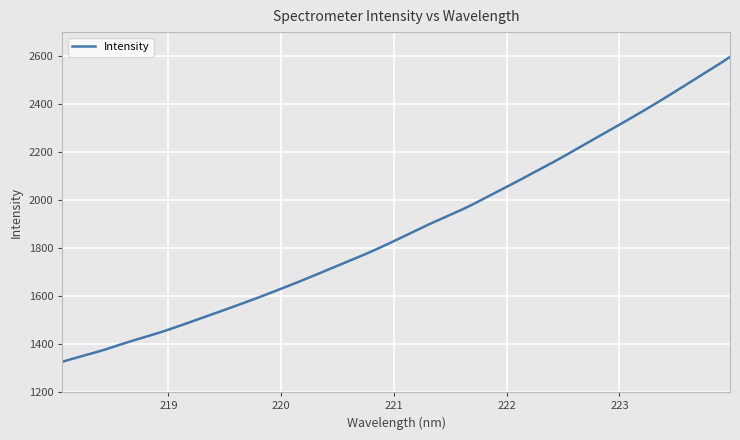

What is the greatest value displayed?

2596.6